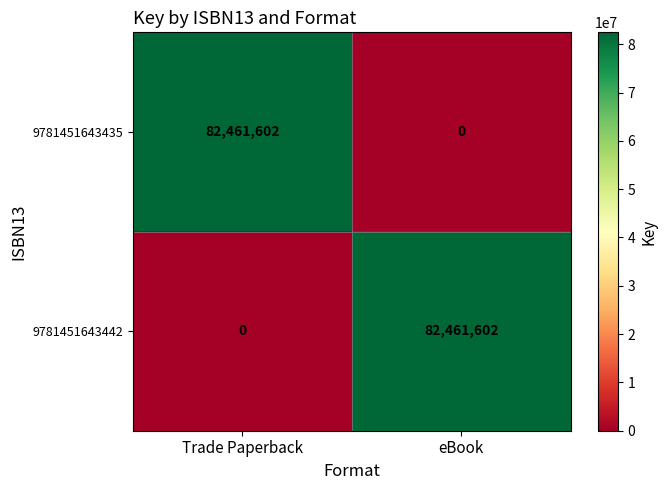

At eBook, list the series in order from smallest to largest.

9781451643435, 9781451643442